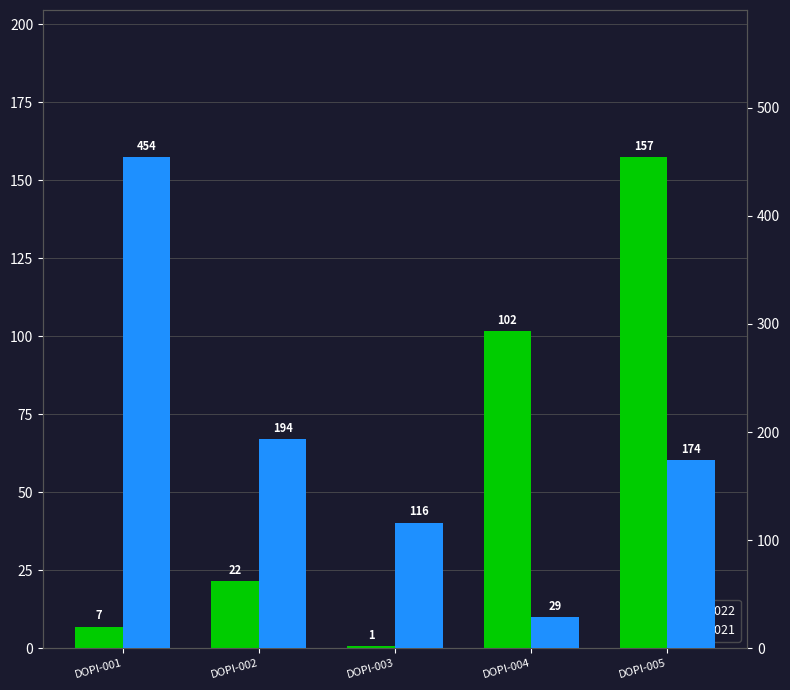

Does the chart contain any negative values?

No